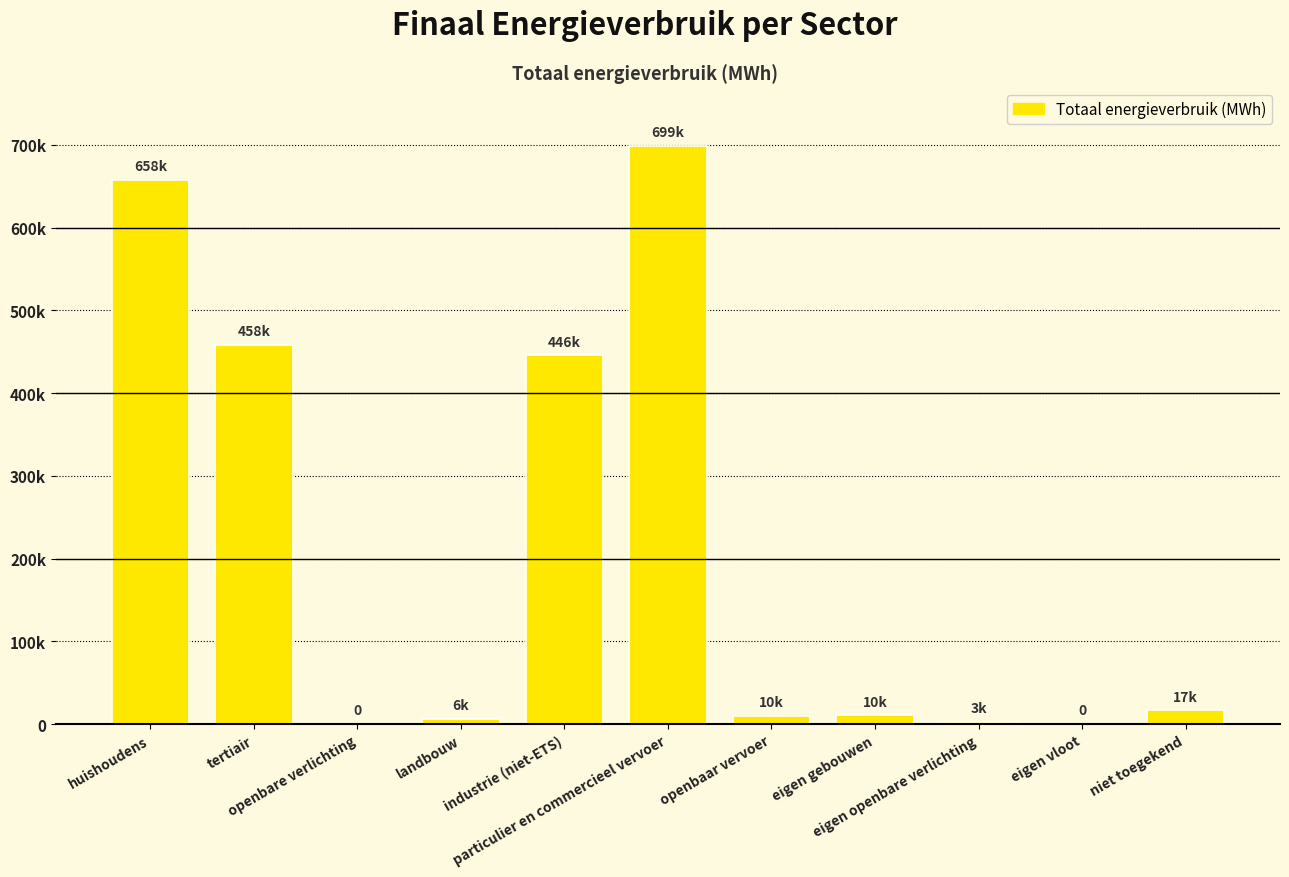

What is the label of the 1st bar from the right?

niet toegekend